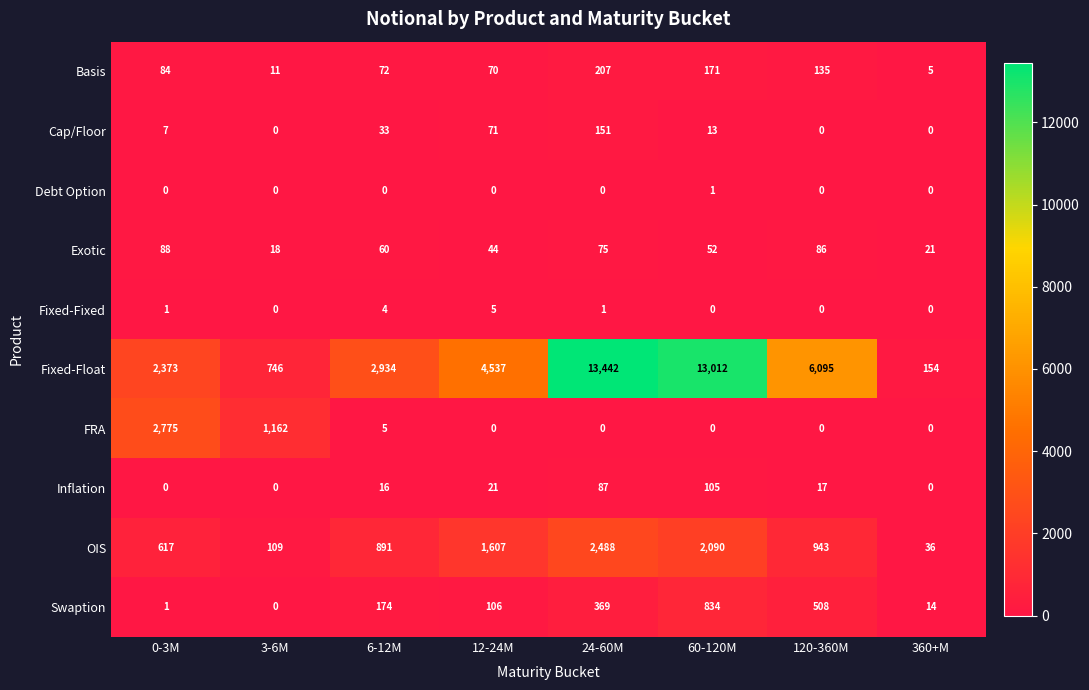

Which series has the widest spread of values?

Fixed-Float